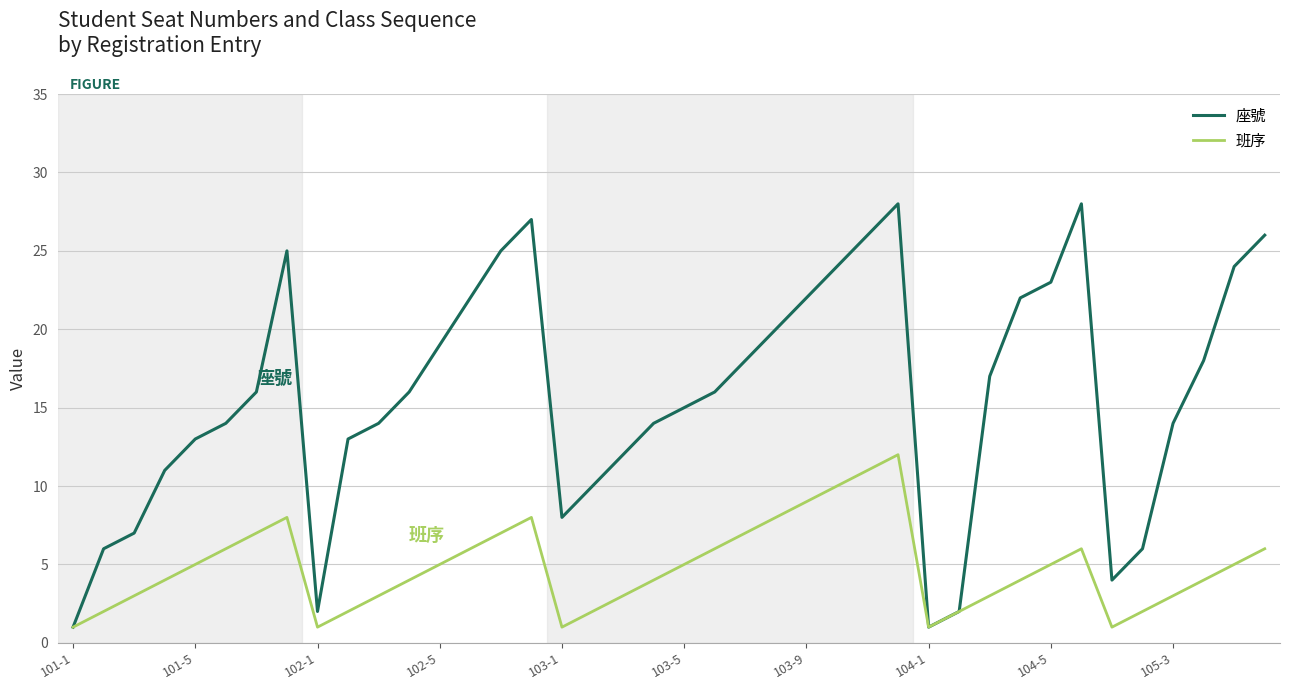

Which series has the largest range (max minus min)?

座號